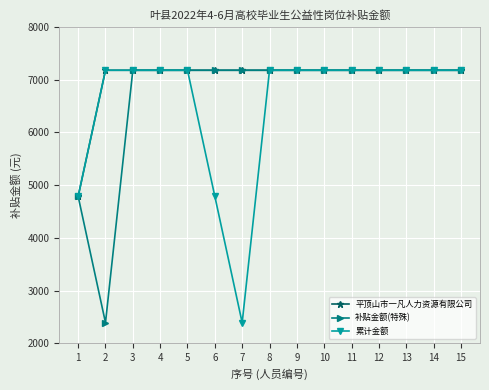

At how many categories does at least one series exceed 3897?

15